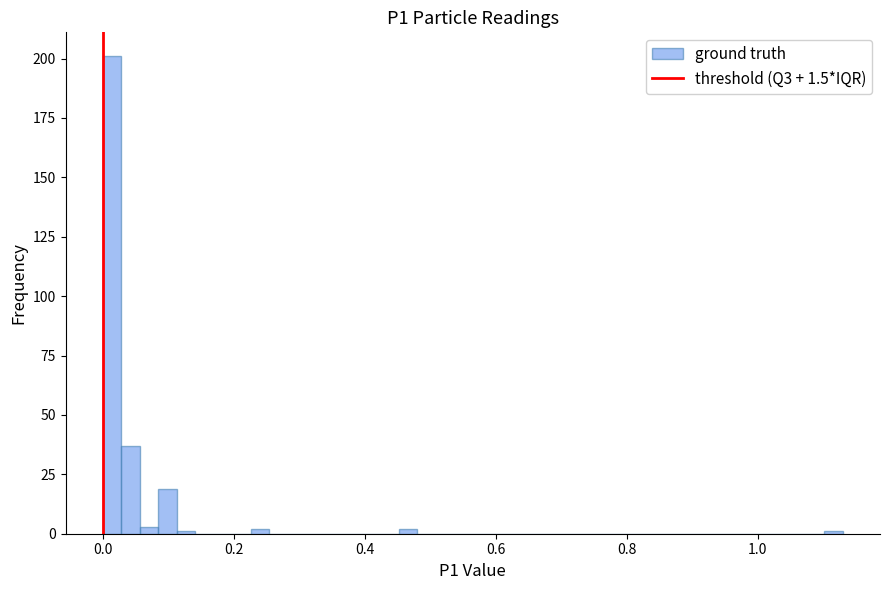

Around what value on the x-axis is the tallest bar? Give the approximate position of its centre, as read against the axis.

0.02